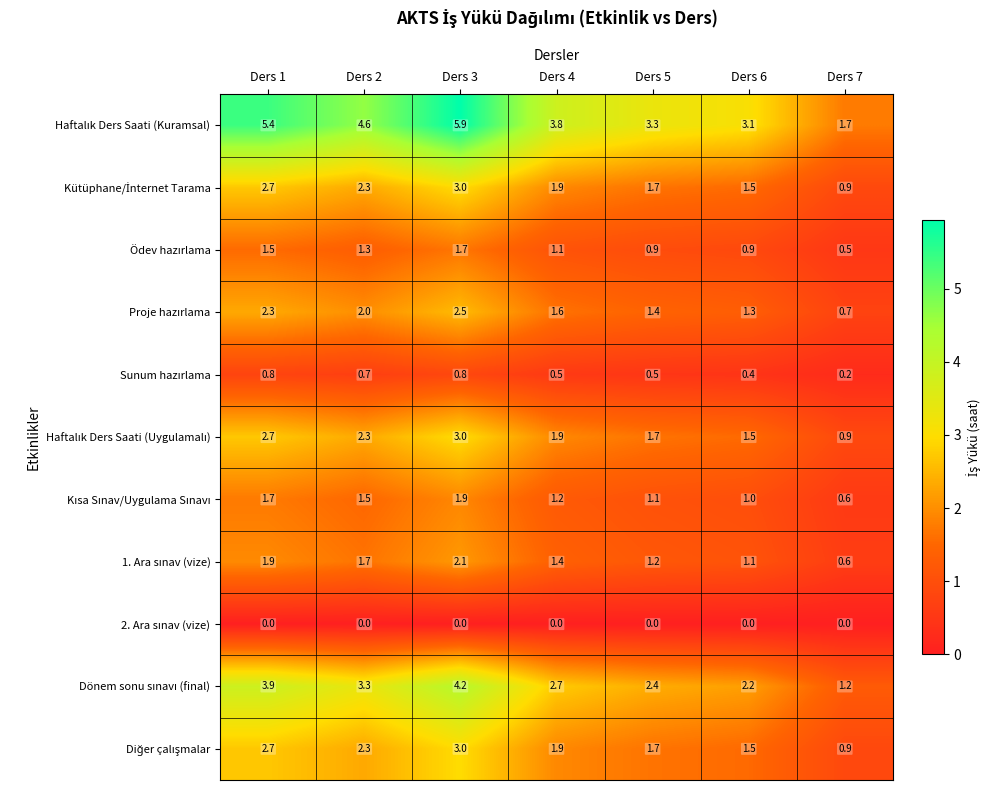

Which label corresponds to the largest value in the chart?

Ders 3